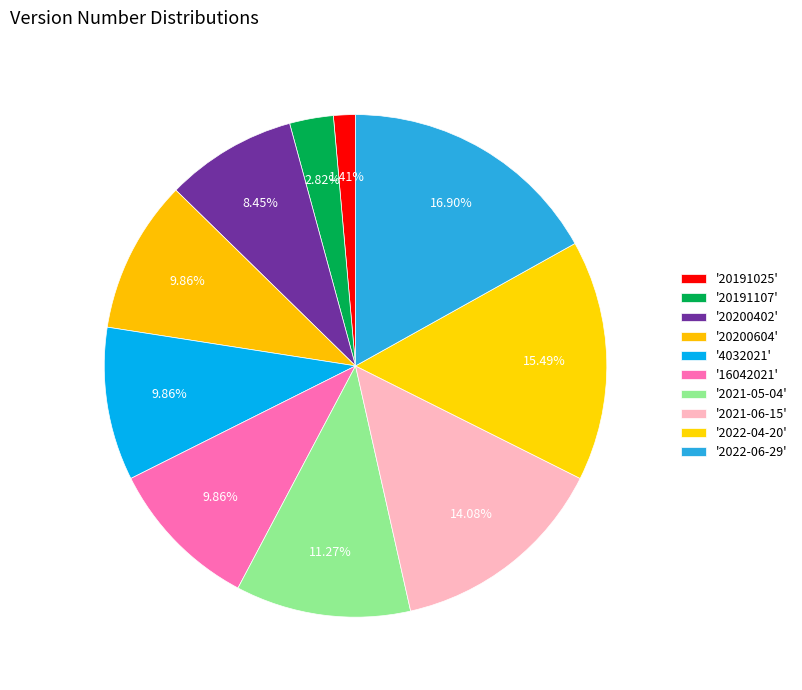

How many segments does this pie chart have?

10